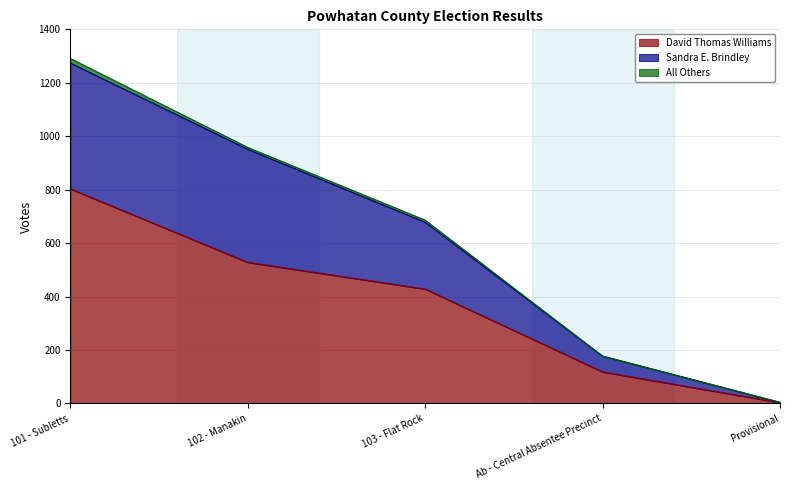

What is the difference between the second highest and minimum values in the David Thomas Williams series?

525